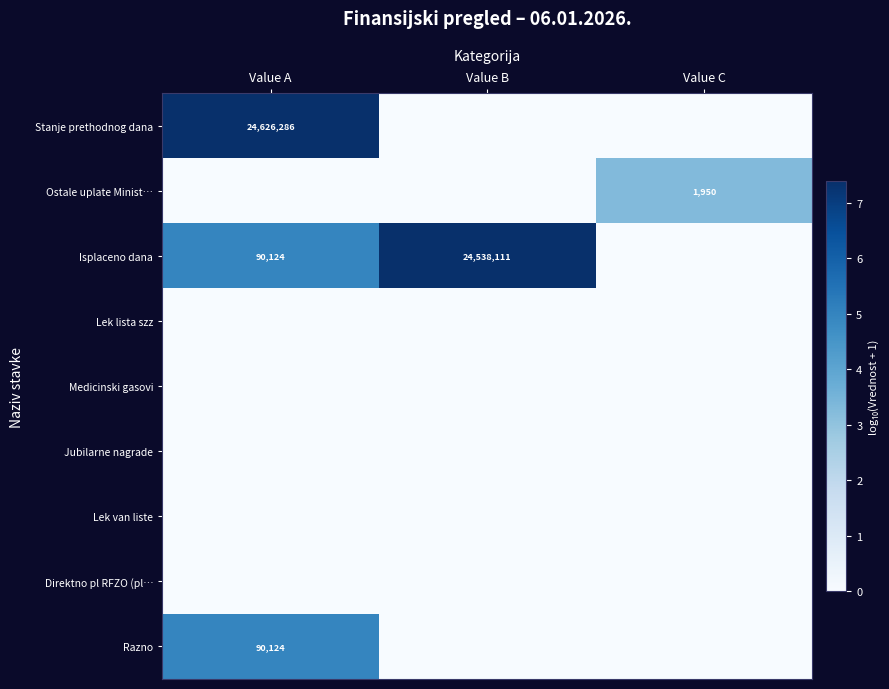

Which has a higher value, Value A or Value B?

Value A